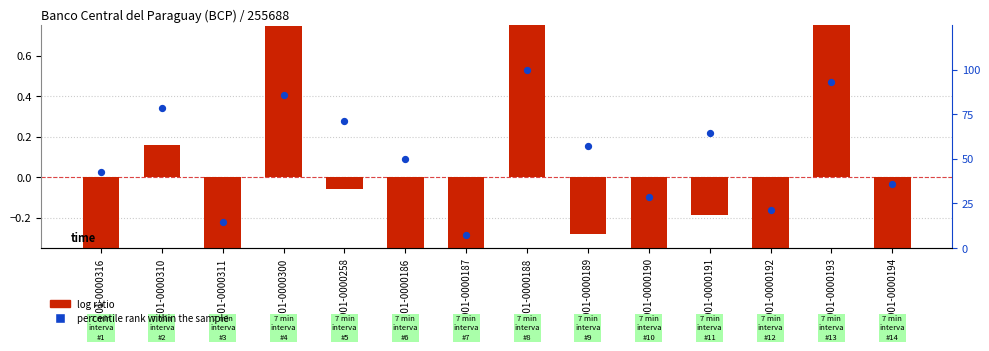

At how many categories does at least one series exceed 91?

2